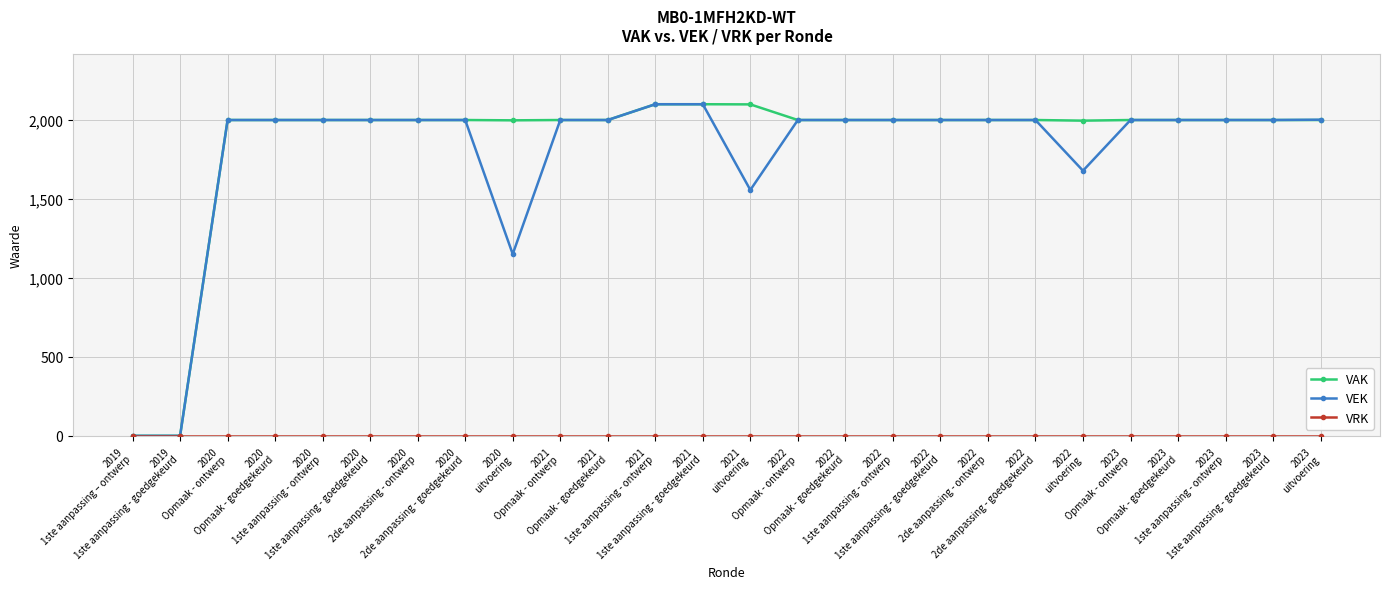

What is the label of the 3rd point from the right?

2023
1ste aanpassing - ontwerp